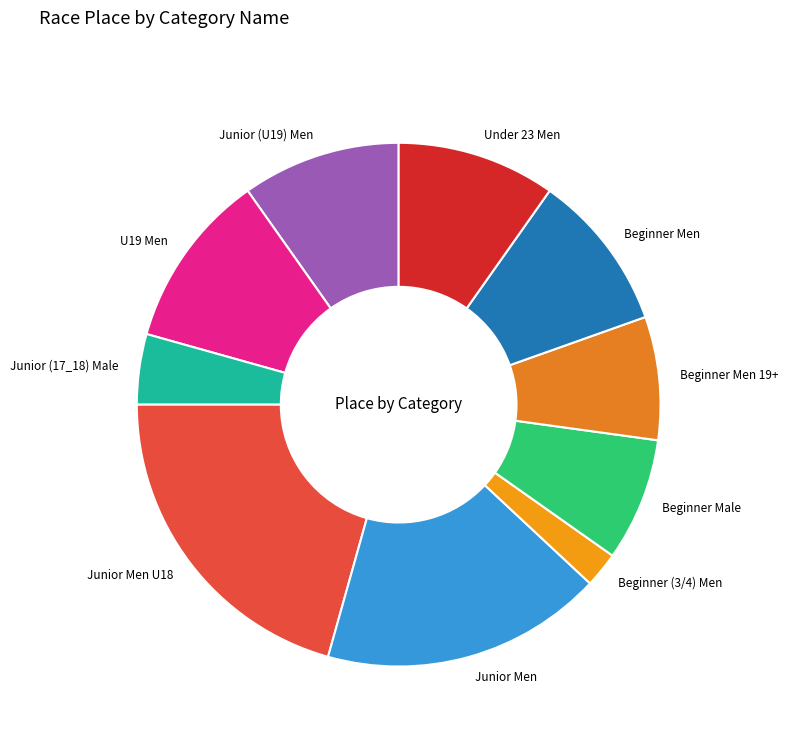

What is the ratio of the value at Under 23 Men to the value at Junior Men U18?

0.5